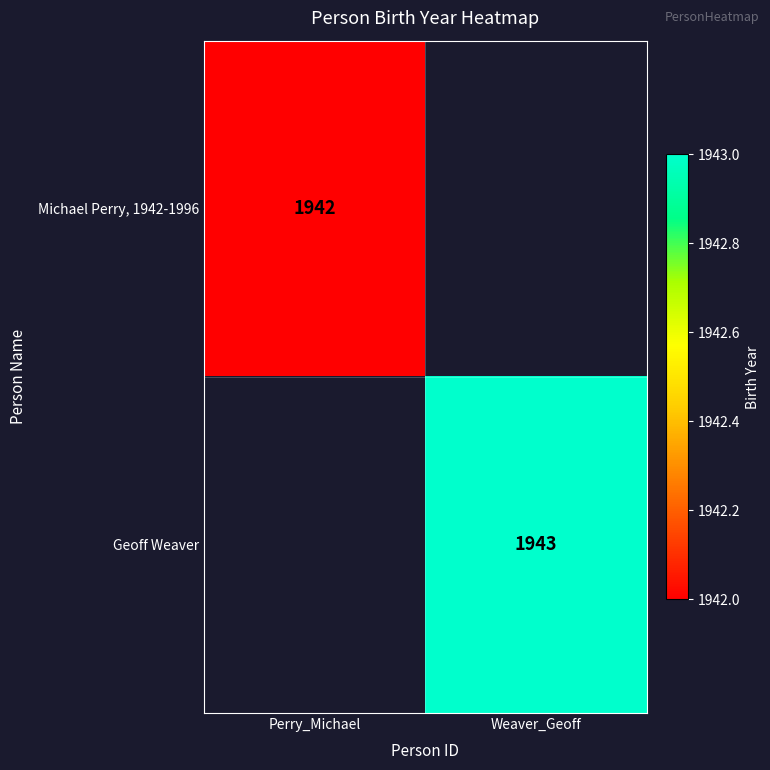

The value of Michael Perry, 1942-1996 at Perry_Michael is 1942. True or false?

True